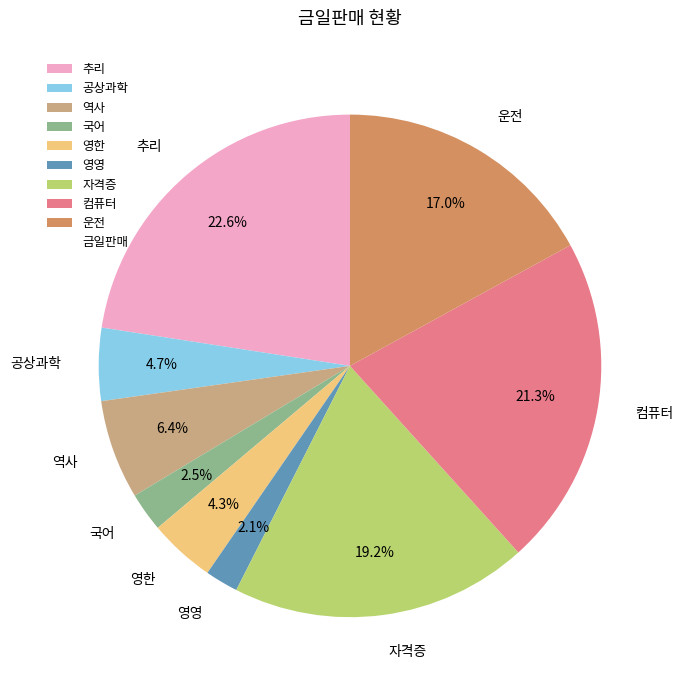

Is 역사 the majority of the pie?

No